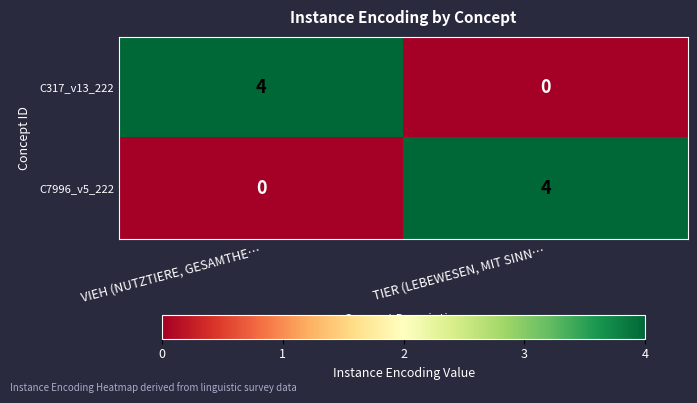

What is the total value across all series at TIER (LEBEWESEN, MIT SINN…?

4